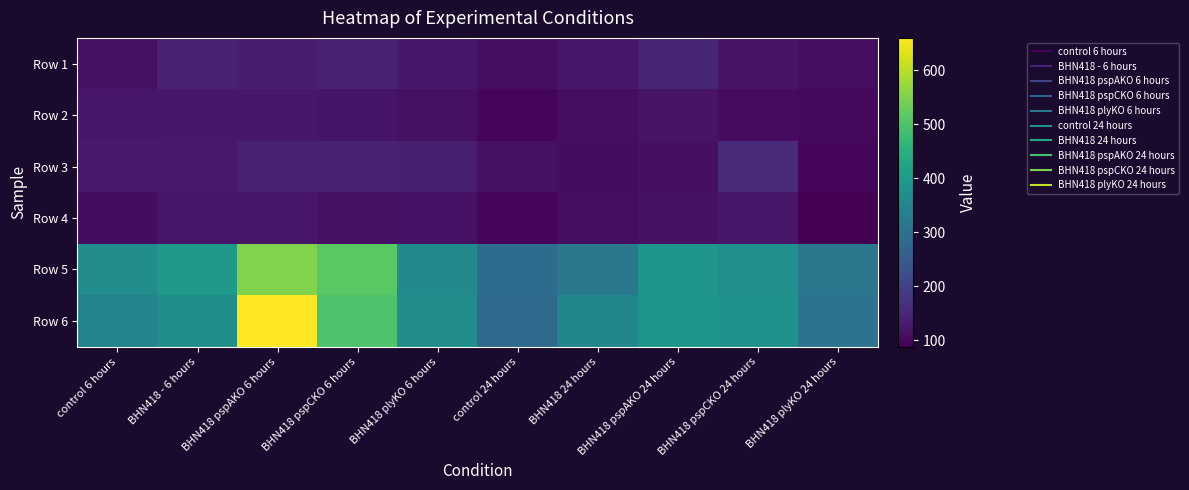

How many distinct data groups are displayed?

6